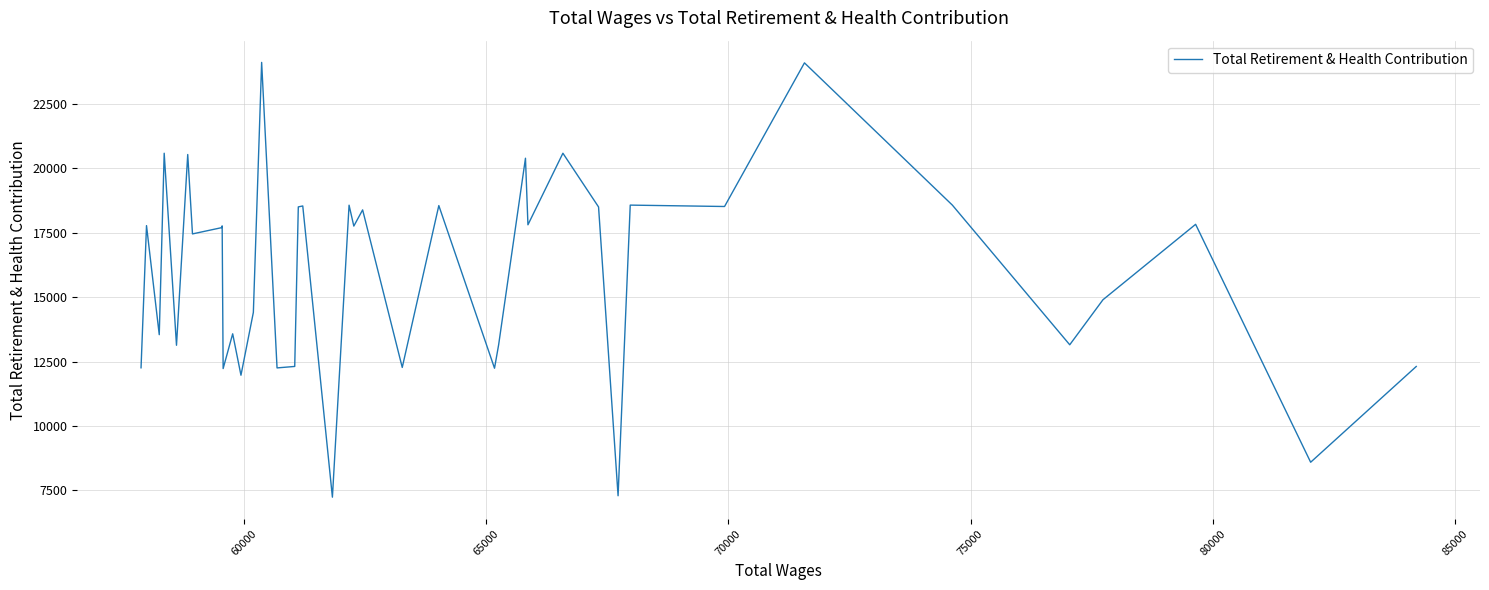

What is the difference between the maximum and minimum values?

16878